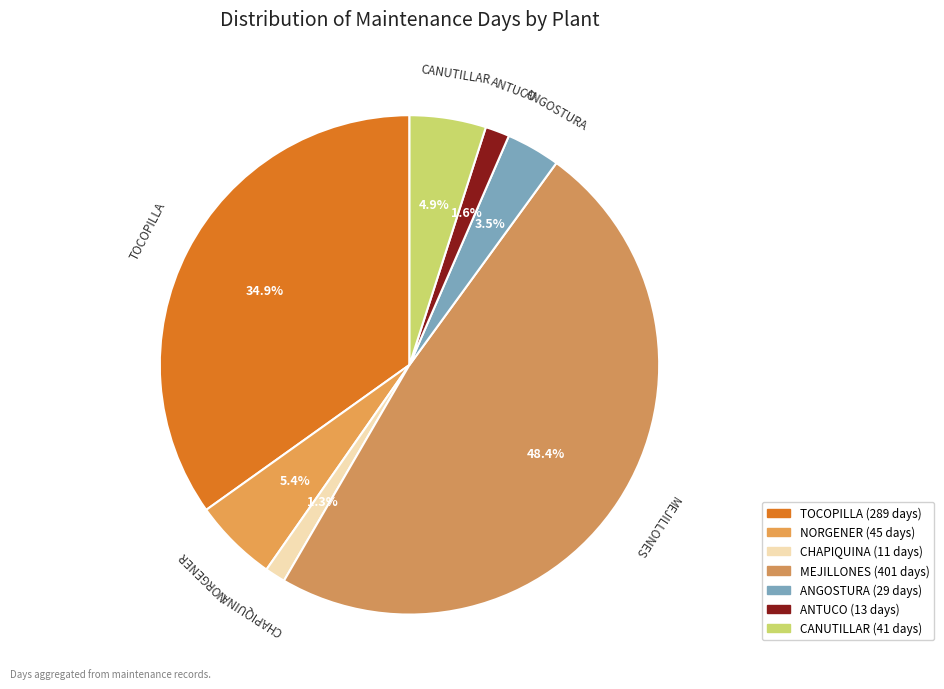

What is the ratio of the value at NORGENER to the value at TOCOPILLA?

0.2